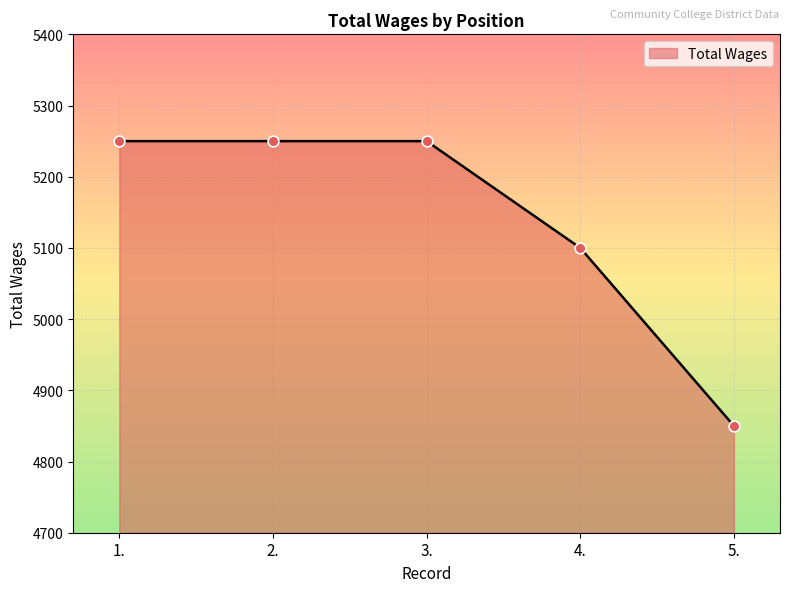

Approximately how many times larger is the value at 1. compared to 5.?

1.1